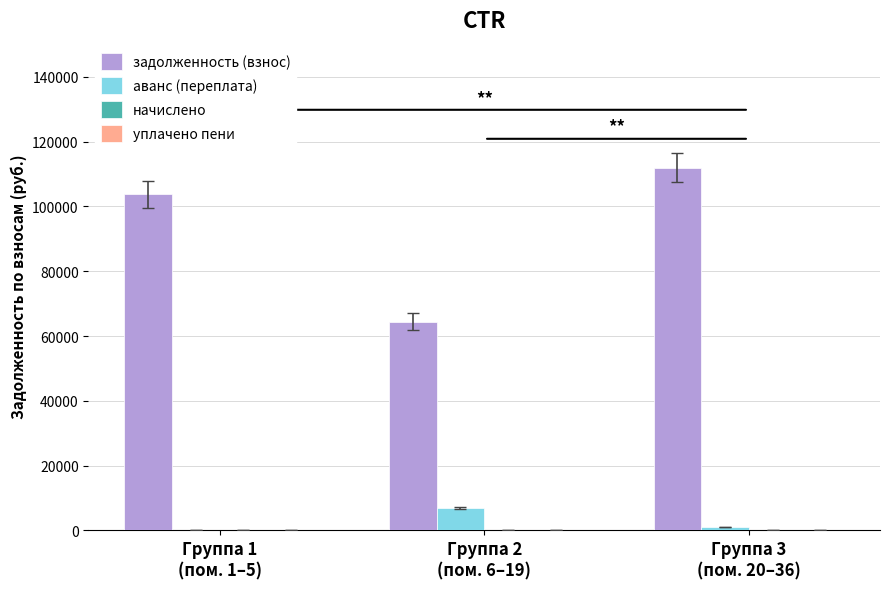

What is the maximum value shown in the chart?

111913.1